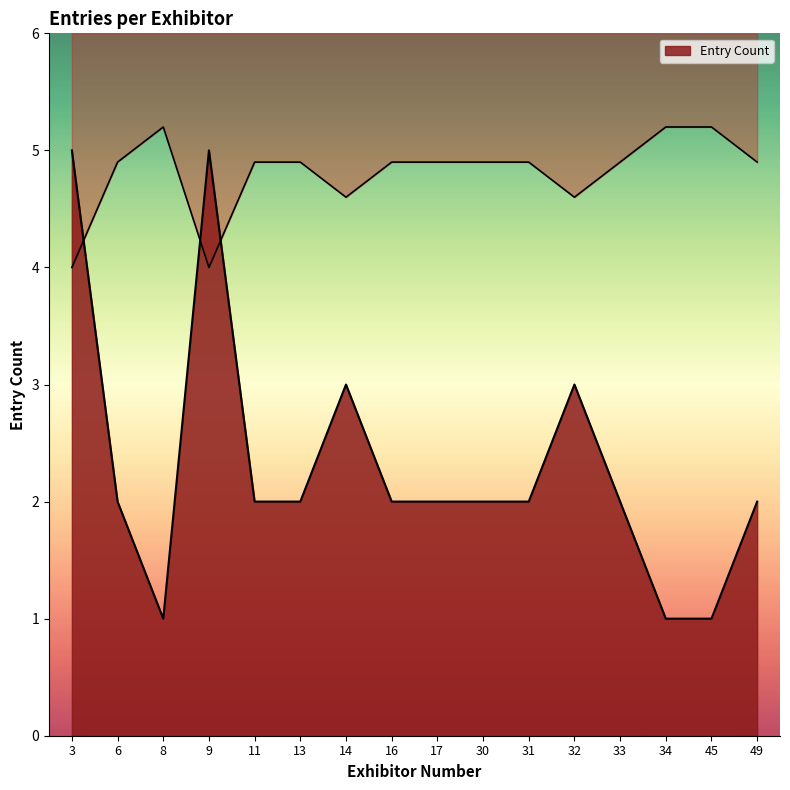

Reading right to left, extract all data points from this chart.

2	1	1	2	3	2	2	2	2	3	2	2	5	1	2	5